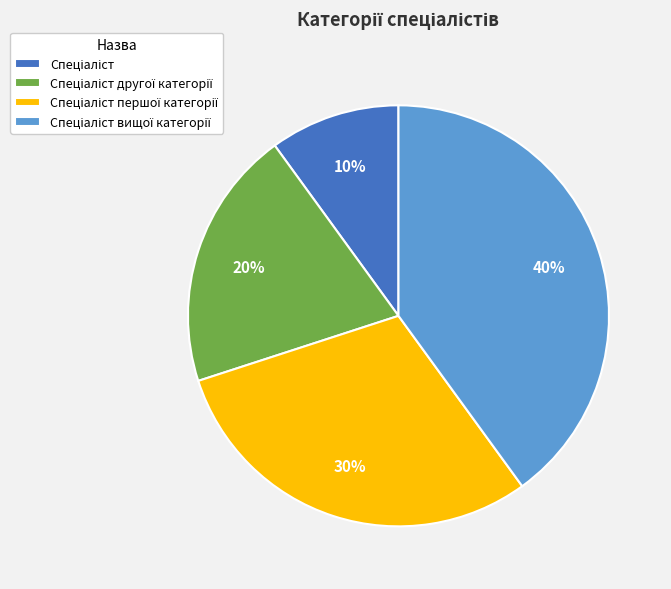

Is there a majority slice in this chart?

No